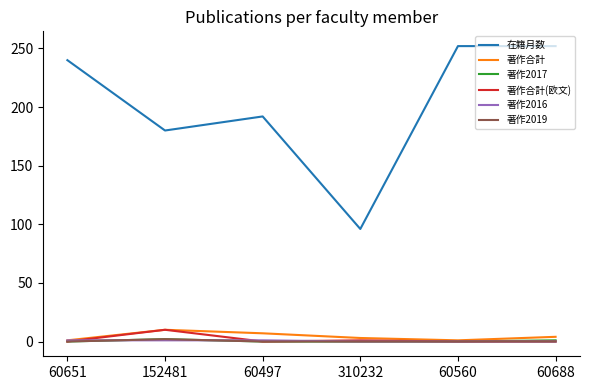

True or false: 著作合計(欧文) has a value of 0 at 60688.

True